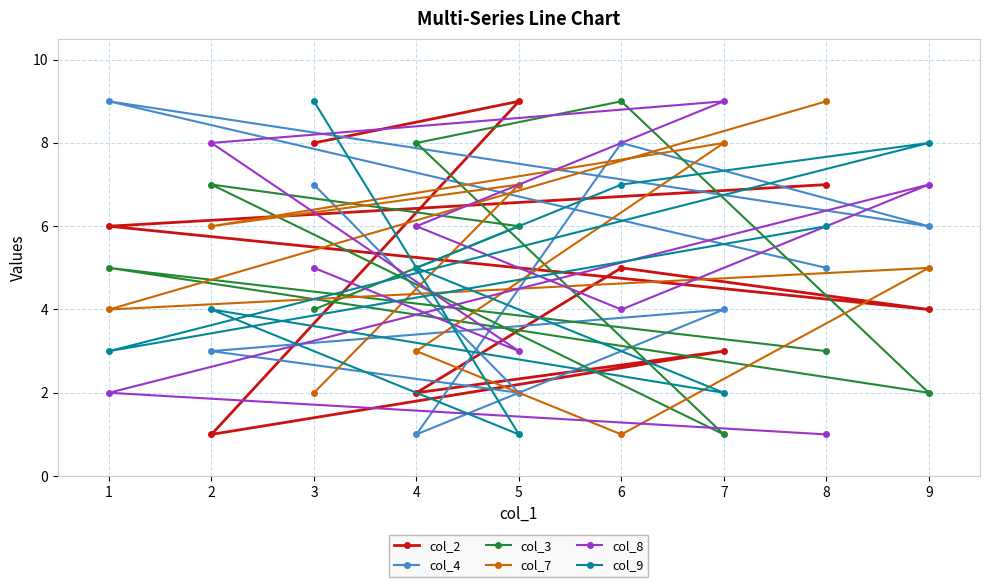

Between 3 and 5, which series saw the biggest shift?

col_9